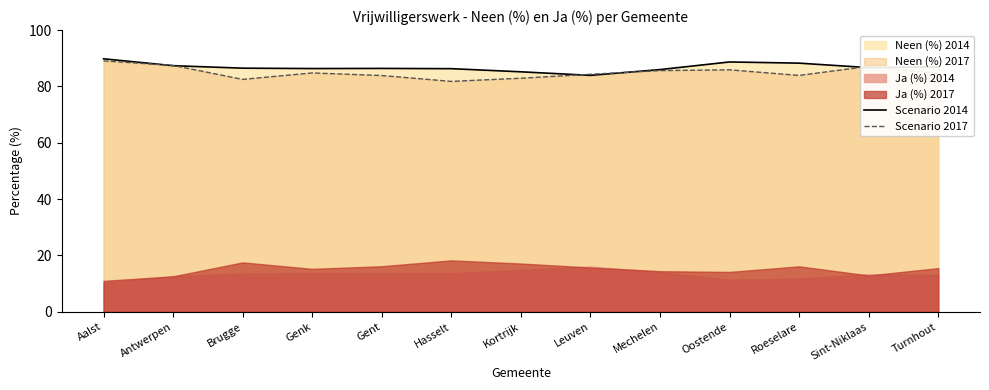

How many lines are shown in the chart?

2